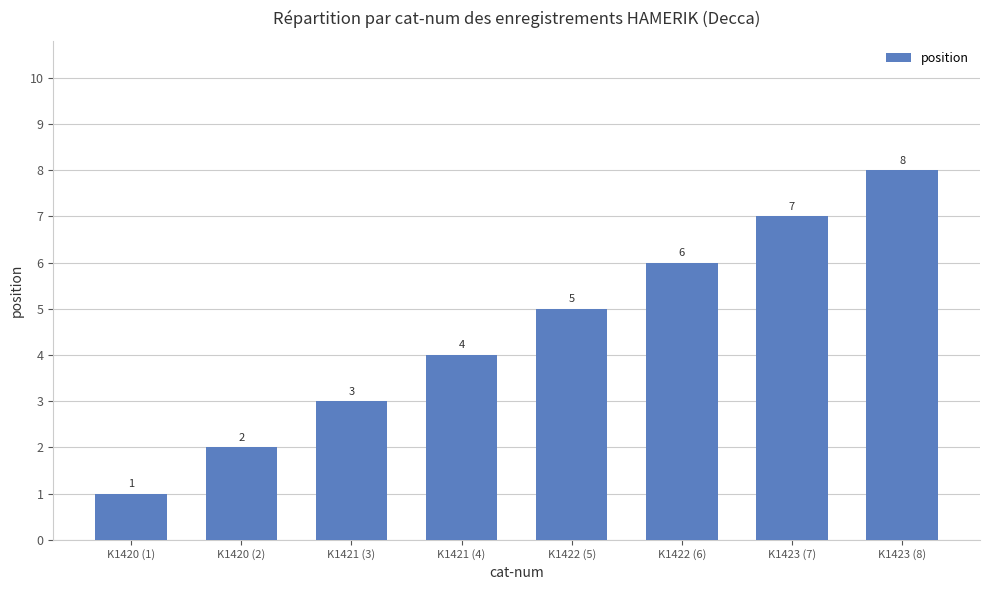

How many data points are less than 5?

4